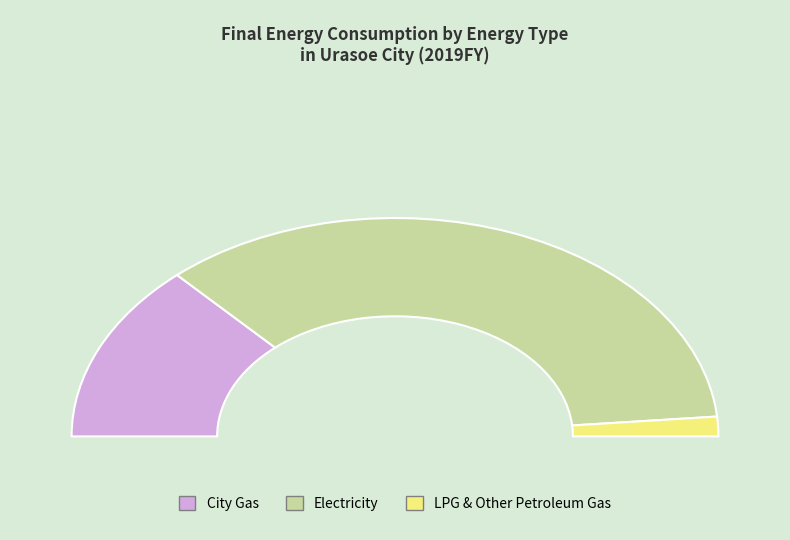

How many segments does this pie chart have?

3